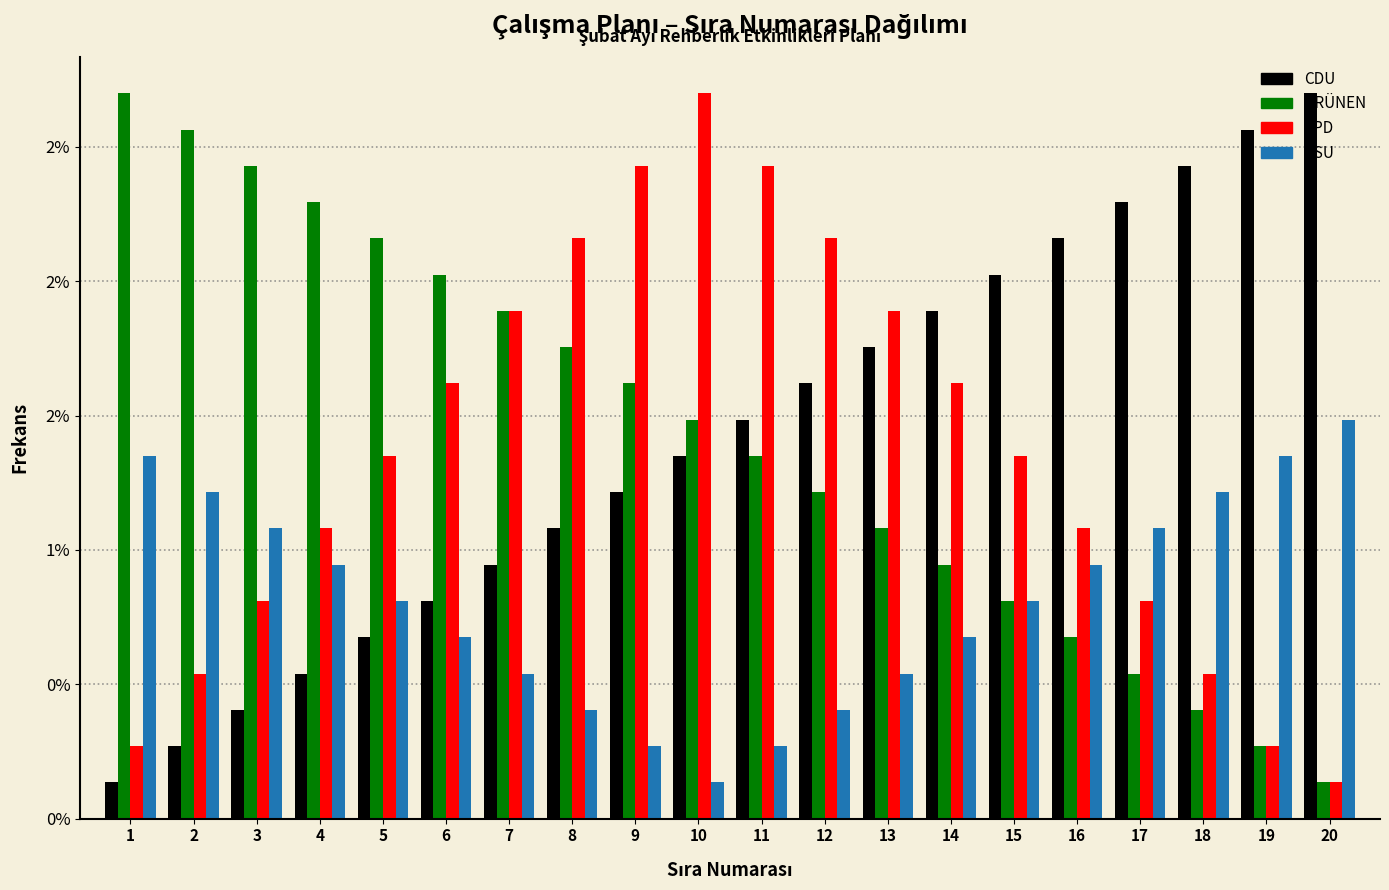

What are all the series names shown in the legend?

CDU, GRÜNEN, SPD, CSU